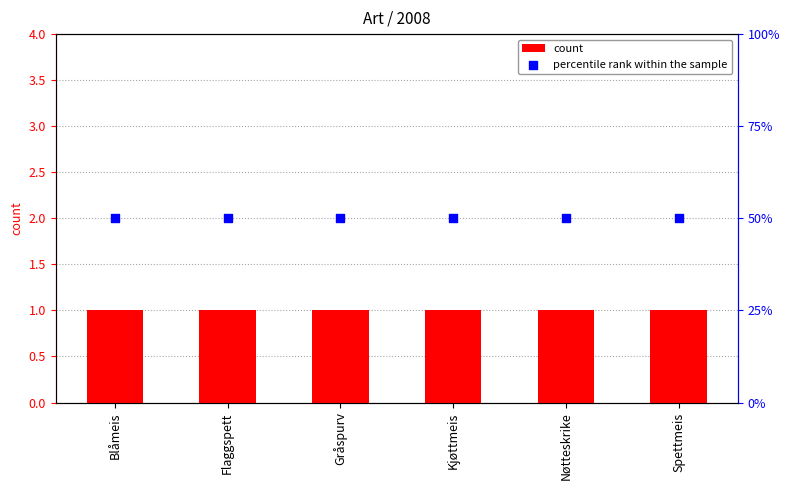

At which category is the sum across all series the highest?

Blåmeis